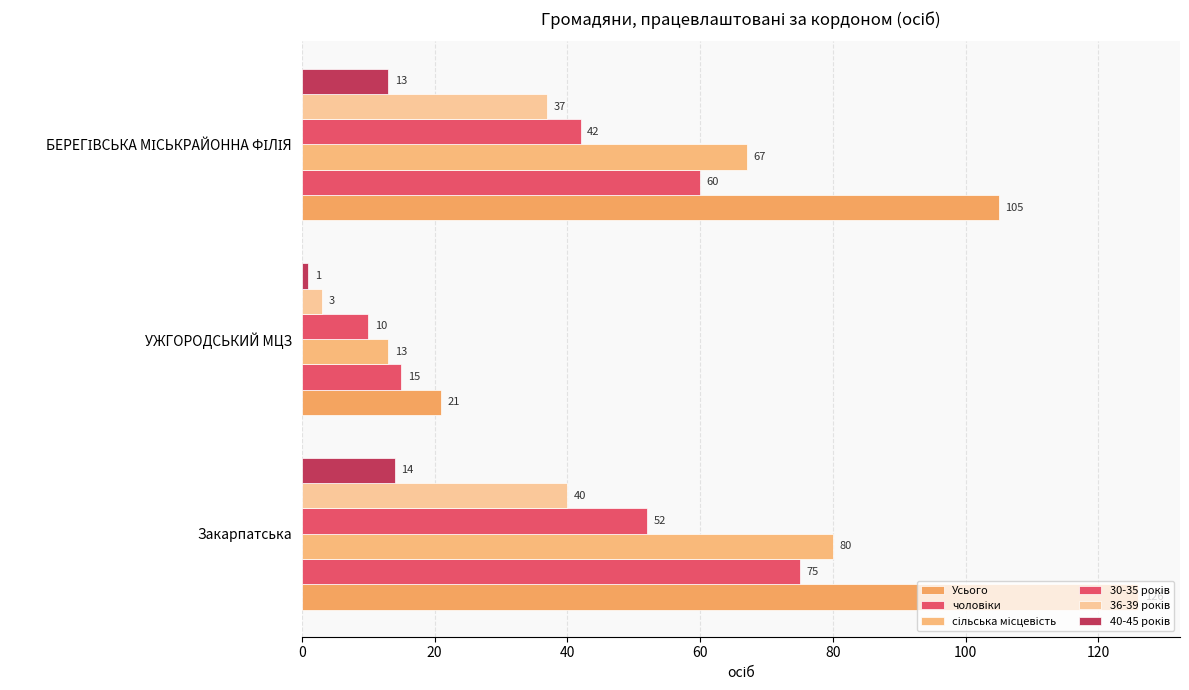

What is the highest value of the Усього series?

126